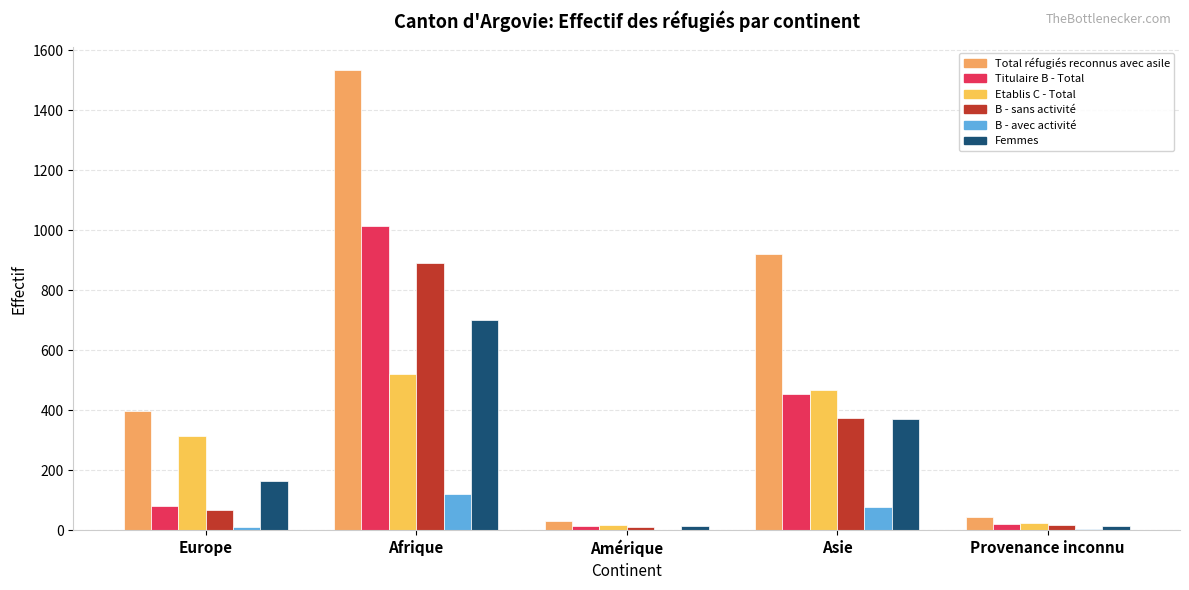

What is the maximum value for B - avec activité?

122